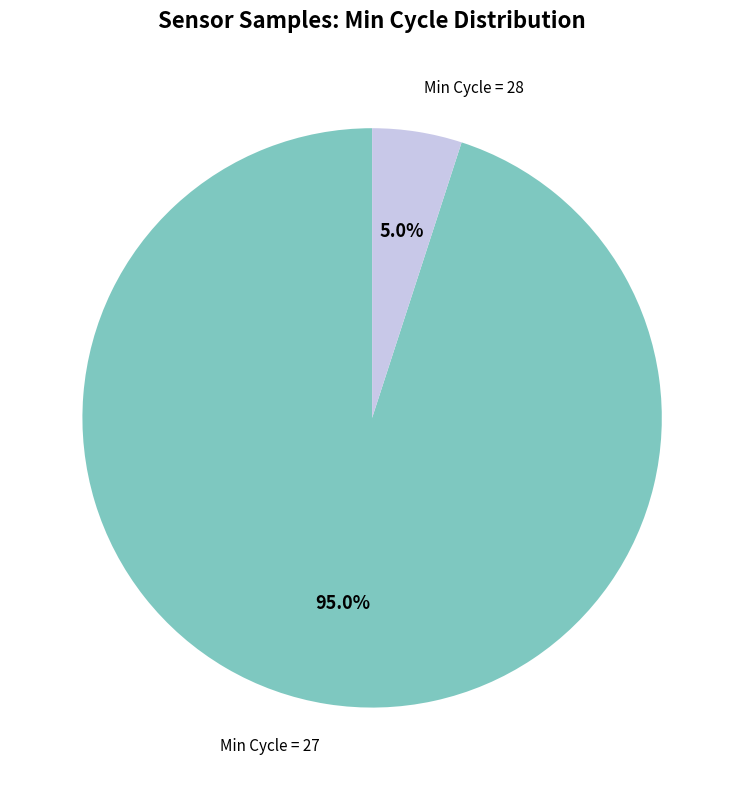

Does any single category account for the majority?

Yes